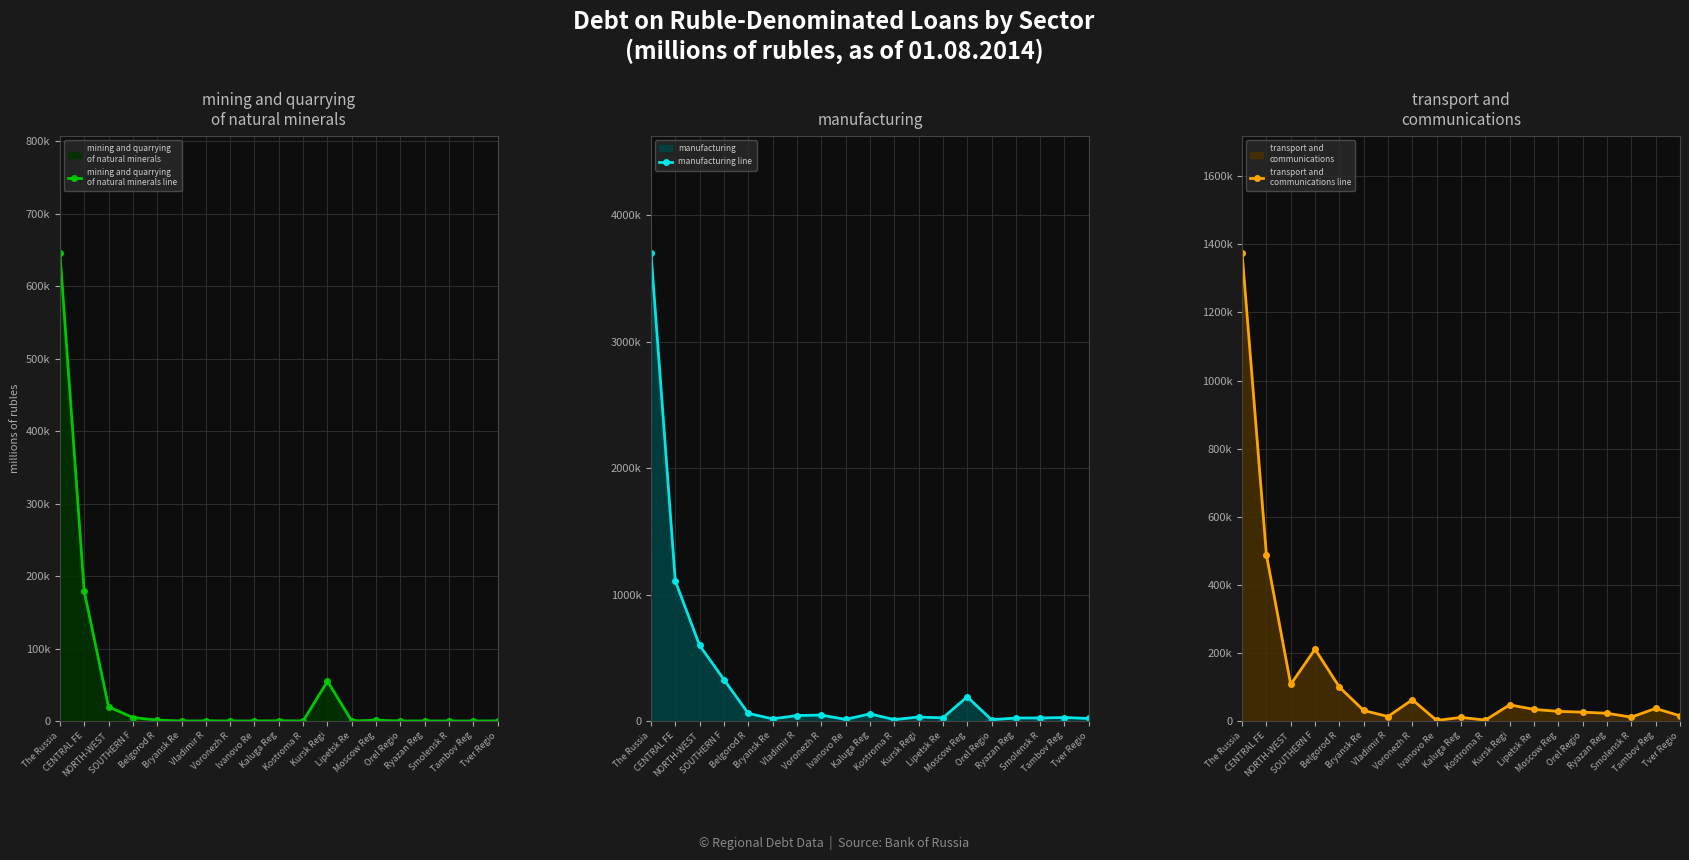

What are all the series names shown in the legend?

mining and quarrying
of natural minerals line, manufacturing line, transport and
communications line